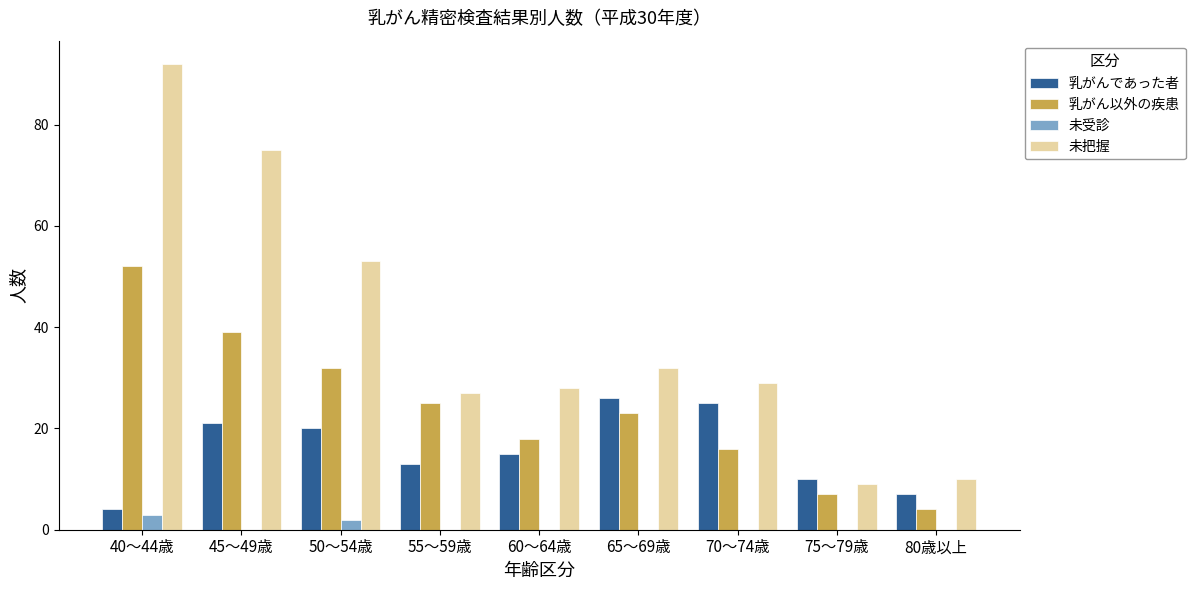

Is the value of 未受診 at 40～44歳 greater than the value of 乳がんであった者 at 55～59歳?

No